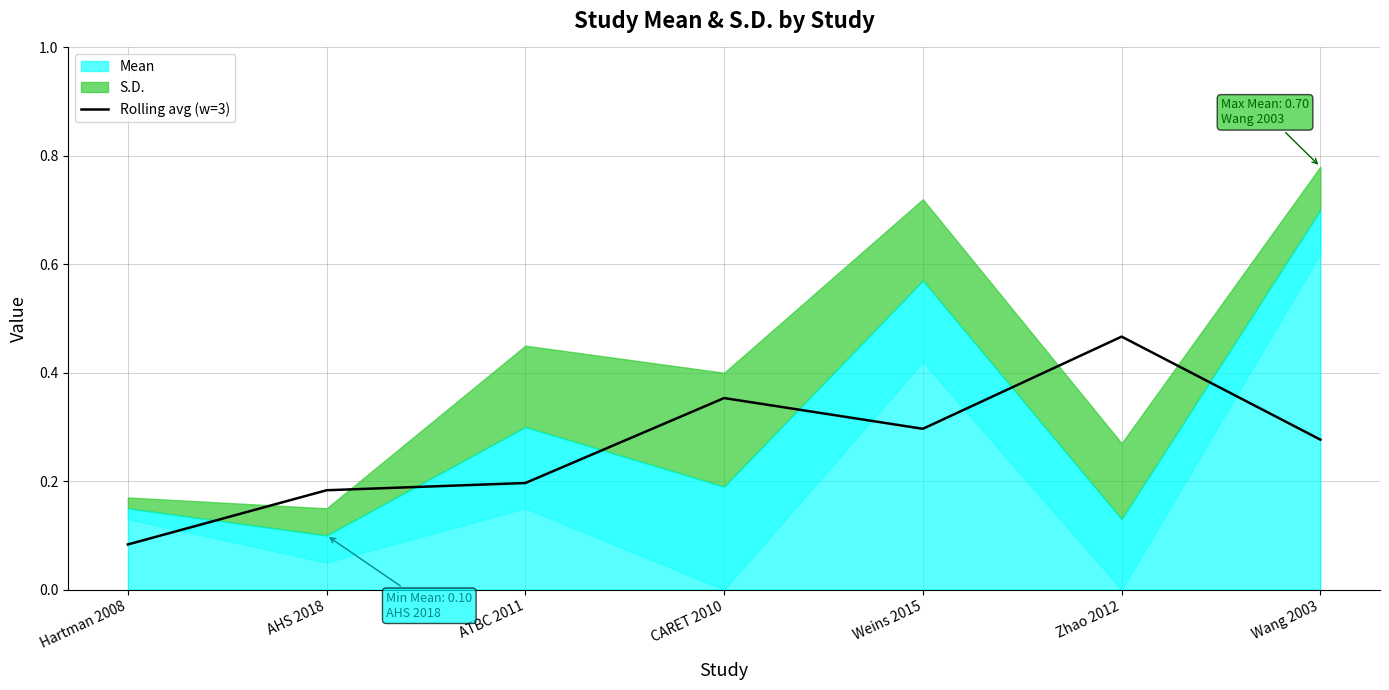

Does the chart have visible grid lines?

Yes